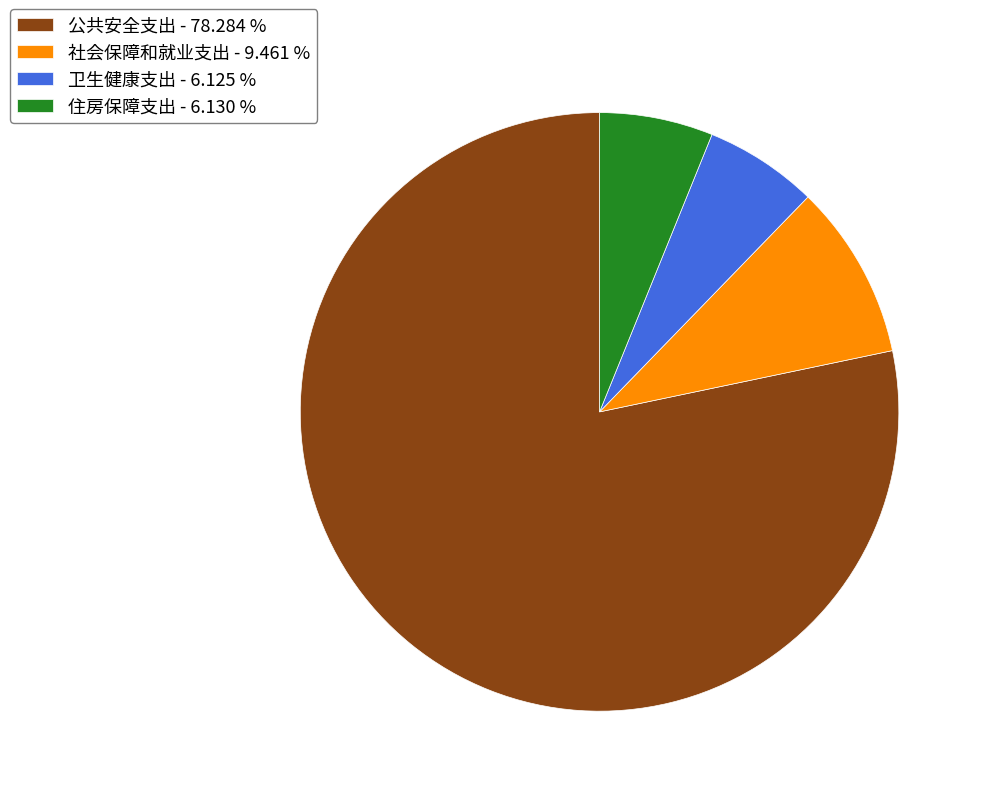

Is there any slice that represents more than half of the pie?

Yes